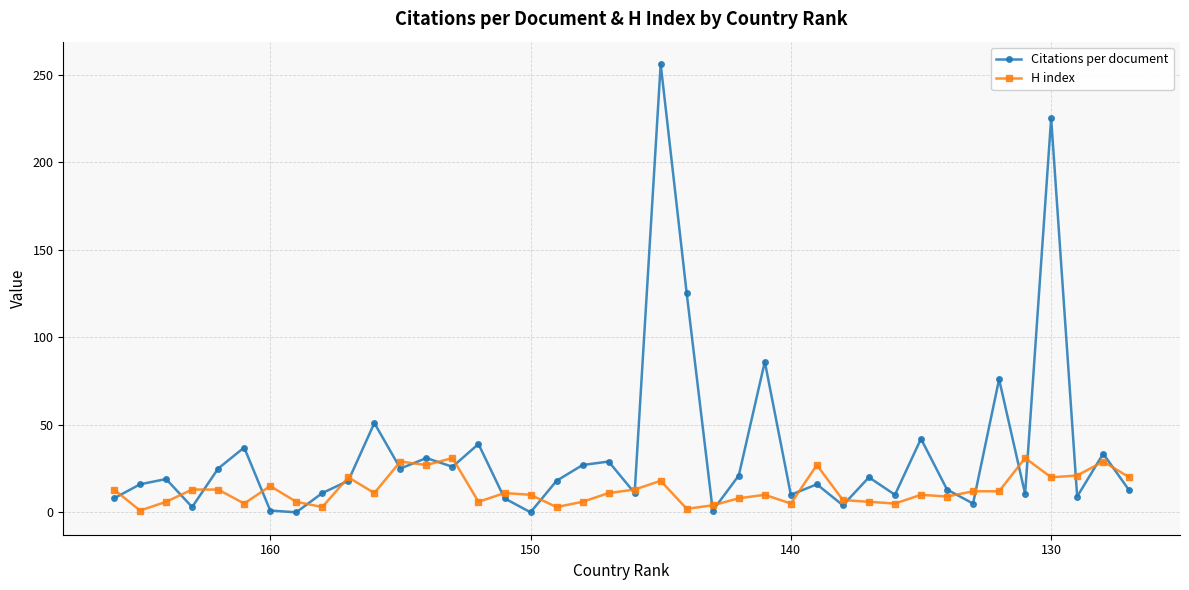

What is the maximum value for H index?

31.0